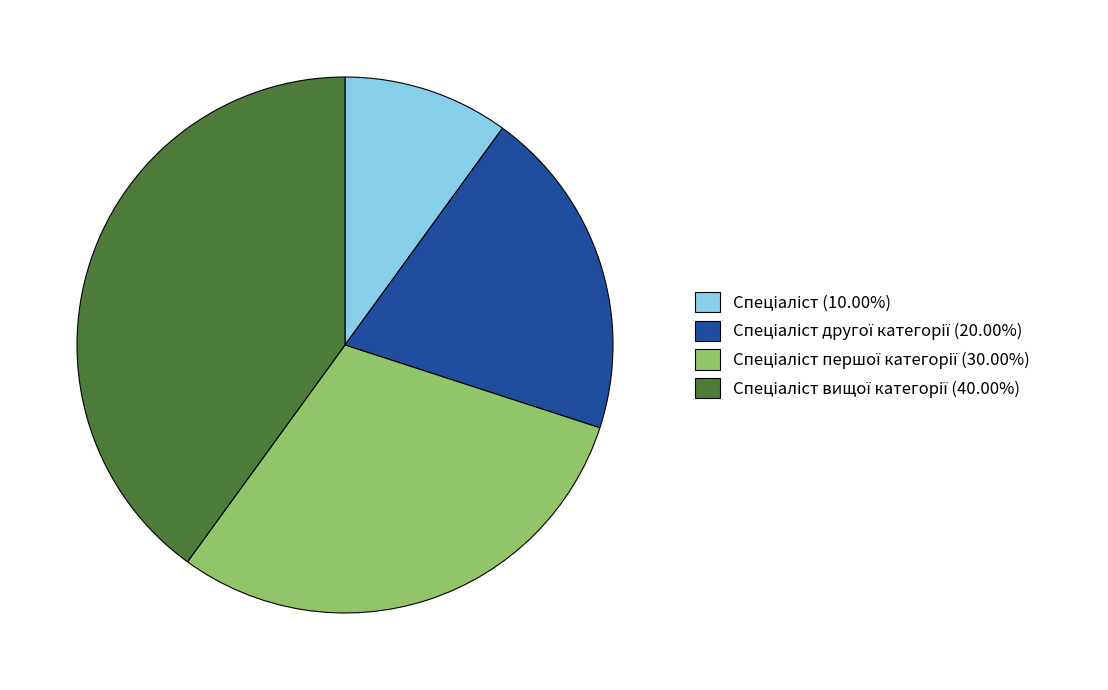

Does any single category account for the majority?

No